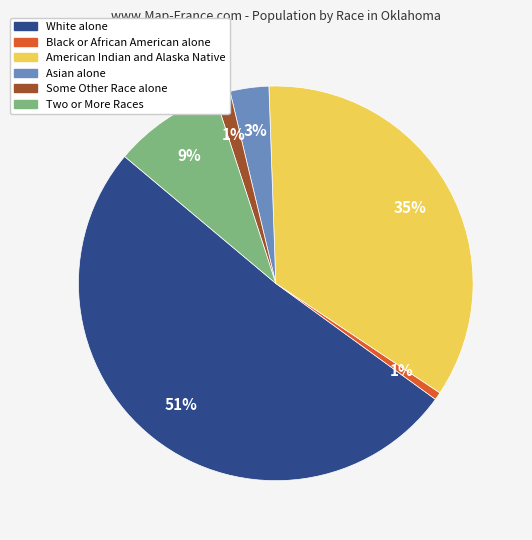

Count the number of slices in the pie.

6